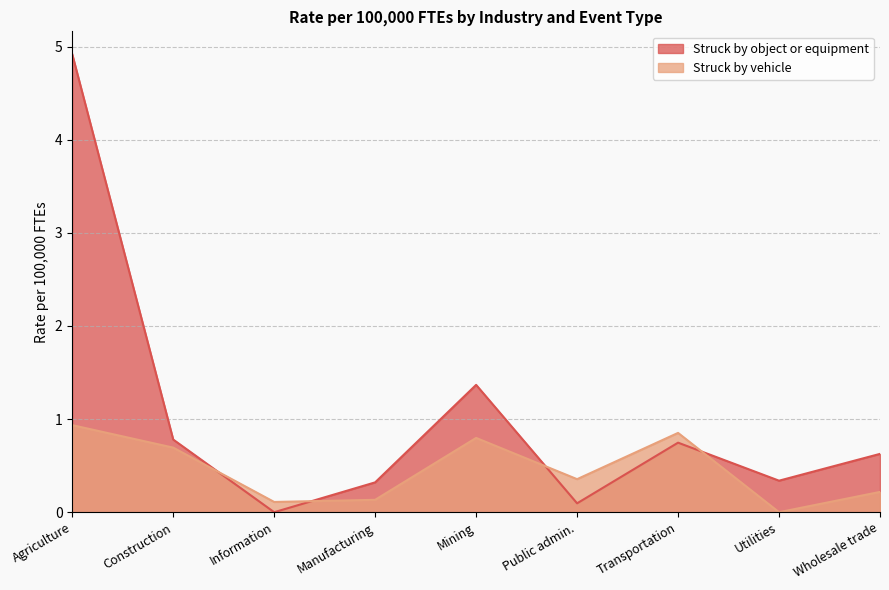

Is it true that Struck by vehicle equals 0.1 at Public admin.?

False